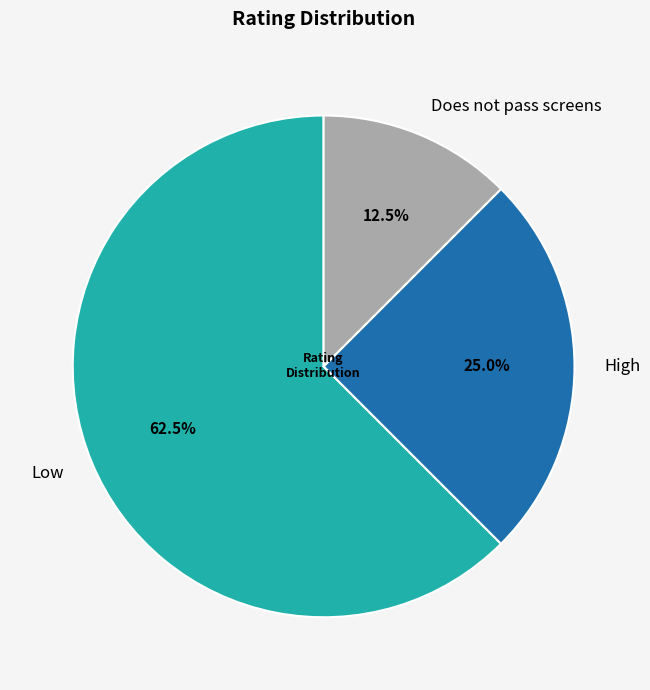

How many segments does this pie chart have?

3